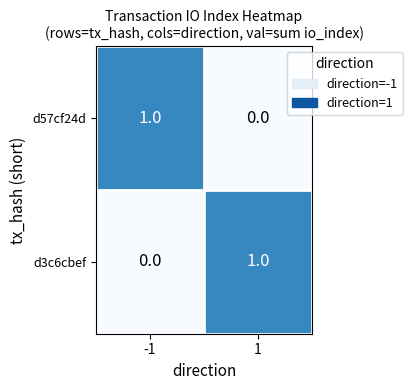

At -1, list the series in order from largest to smallest.

d57cf24d, d3c6cbef